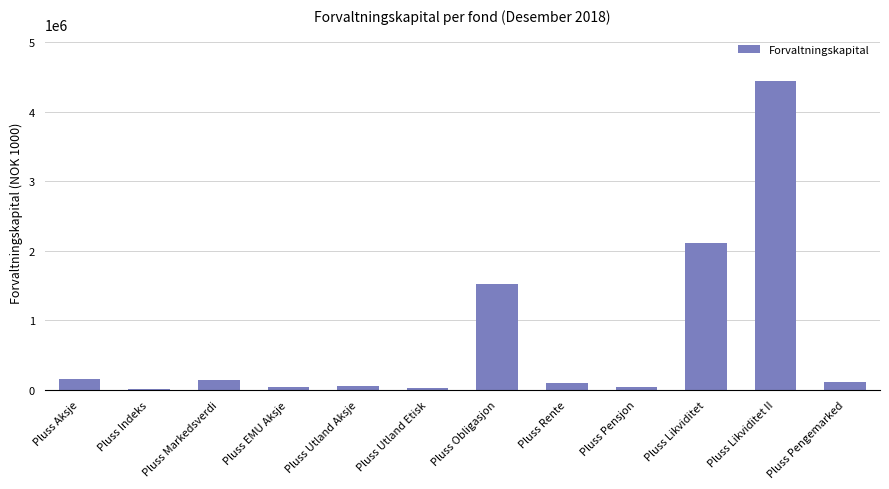

What is the label of the 2nd bar from the left?

Pluss Indeks